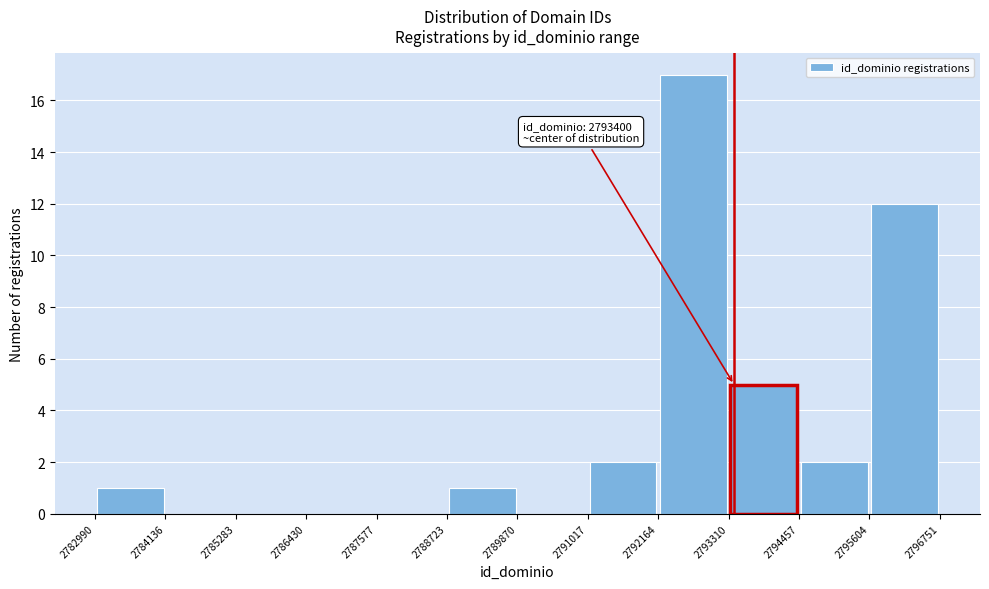

Over which range of the x-axis is the bar tallest?

2792164 to 2793310